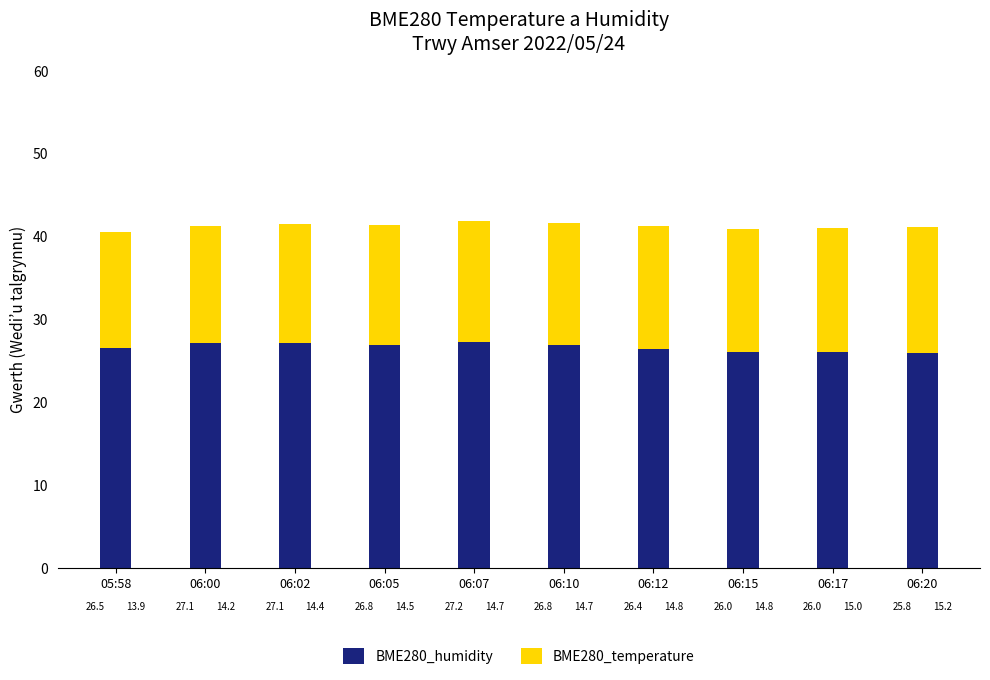

At which label does BME280_humidity first exceed 26?

05:58